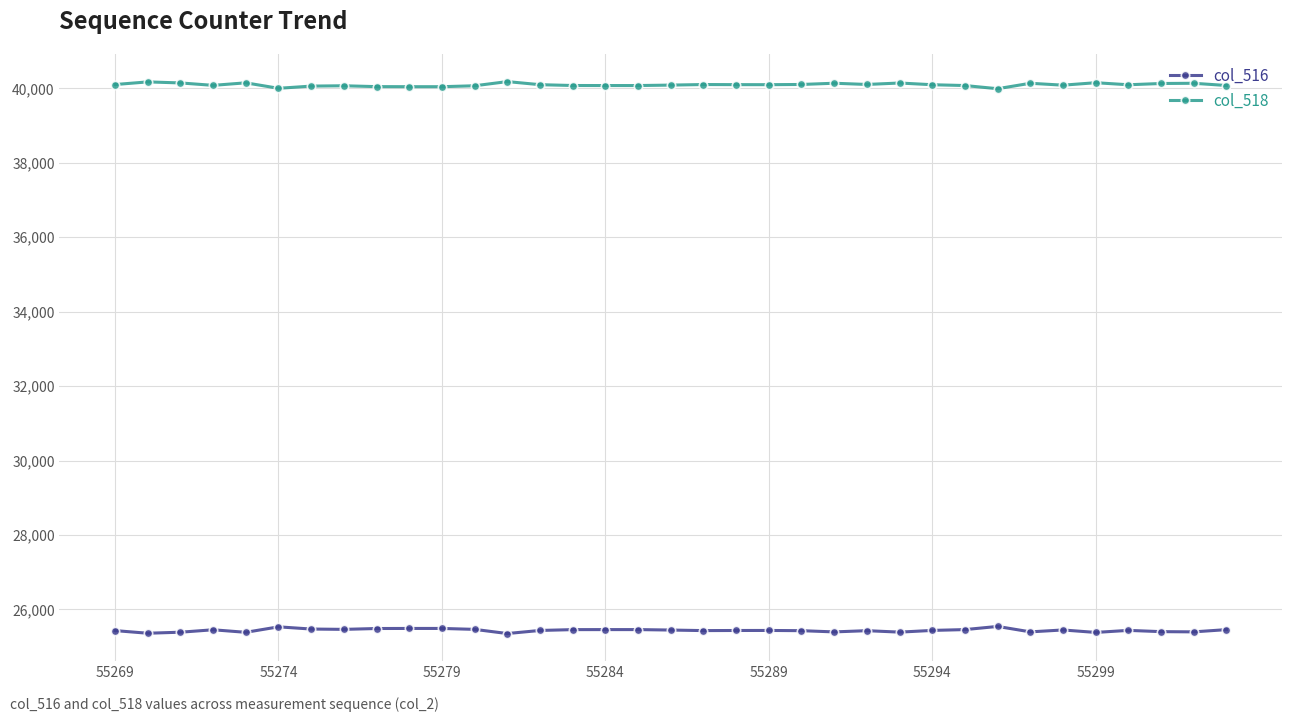

True or false: col_518 and col_516 intersect in this chart.

False